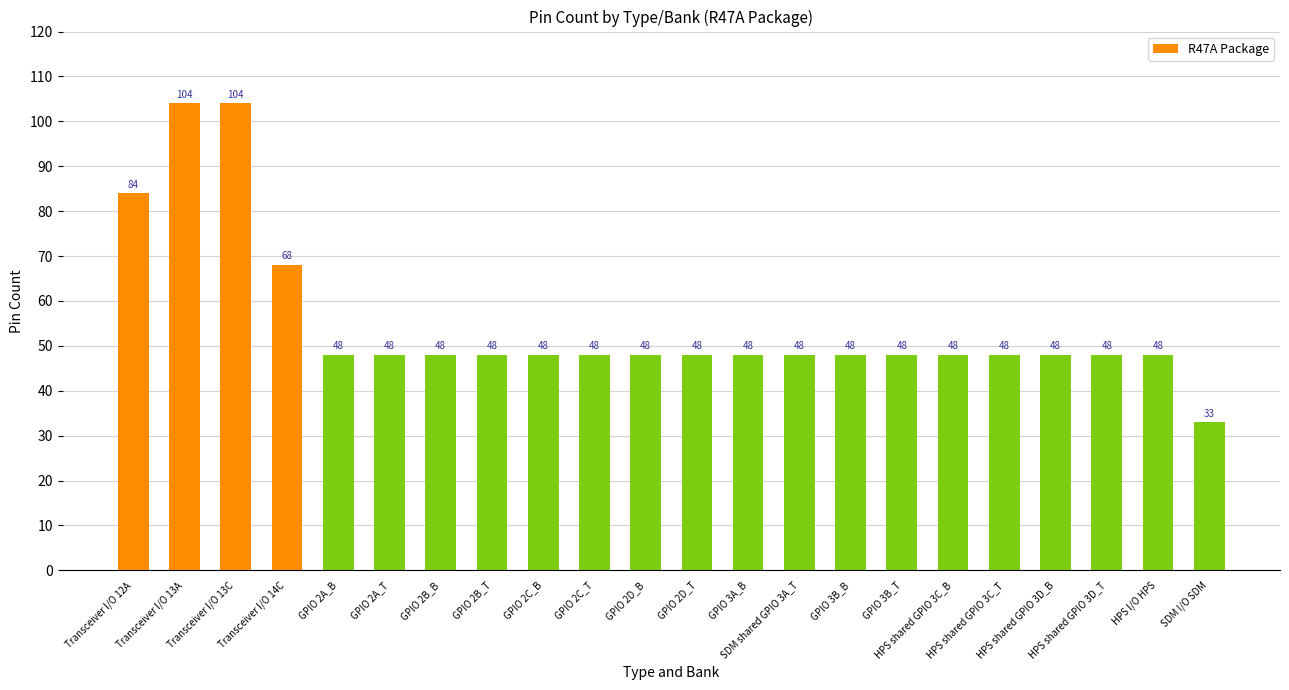

What is the value of the 5th bar from the left?

48